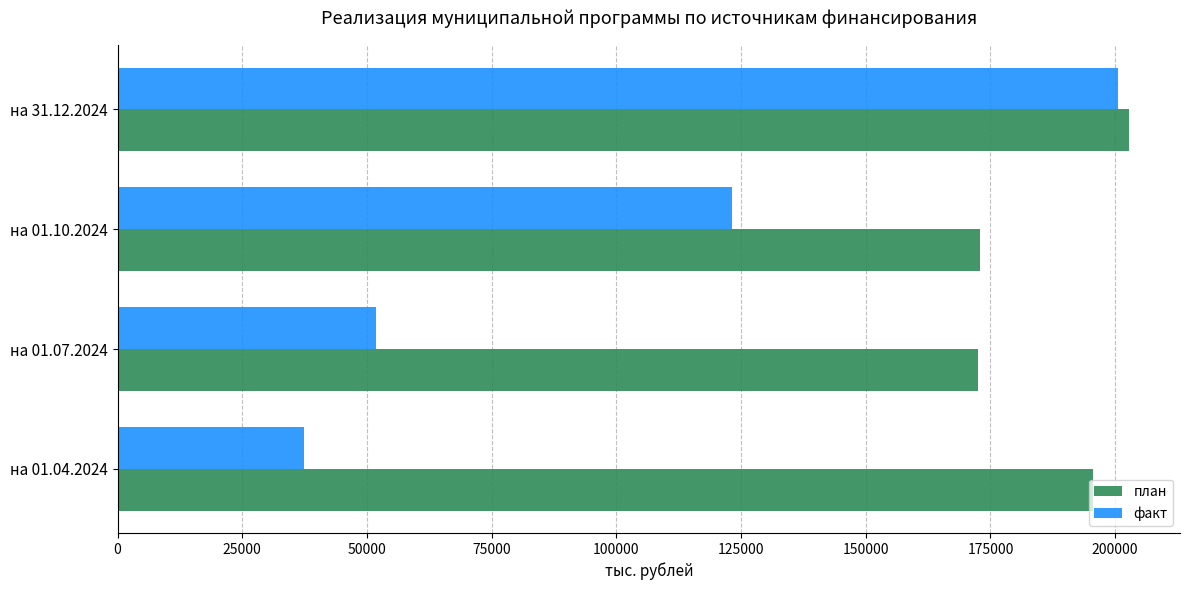

Which series has the largest total across all categories?

план